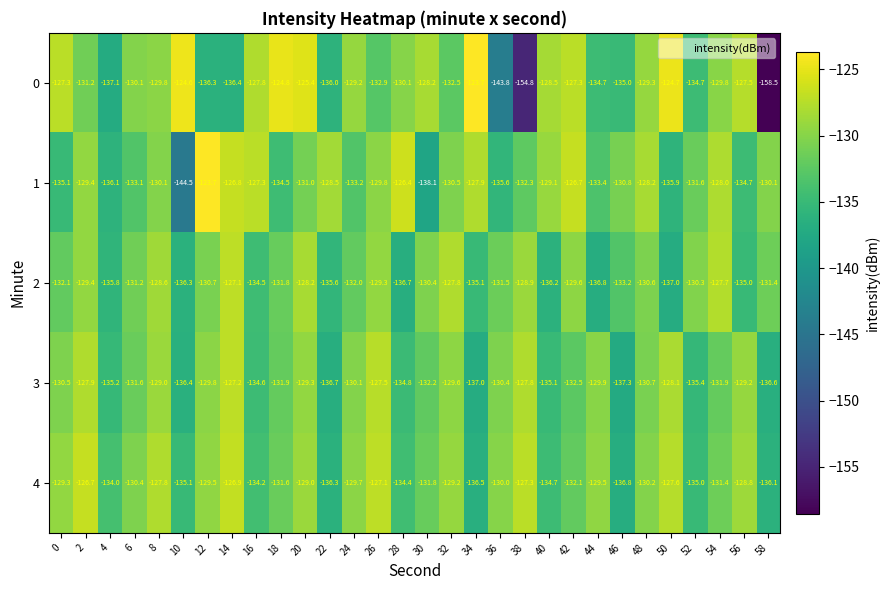

How many values in the 1 series are below -130?

18